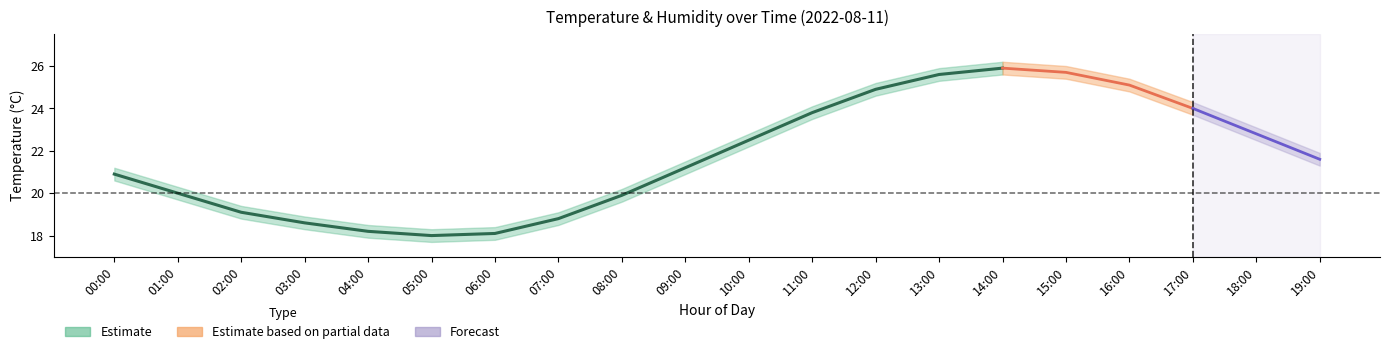

At how many categories does at least one series exceed 8?

20